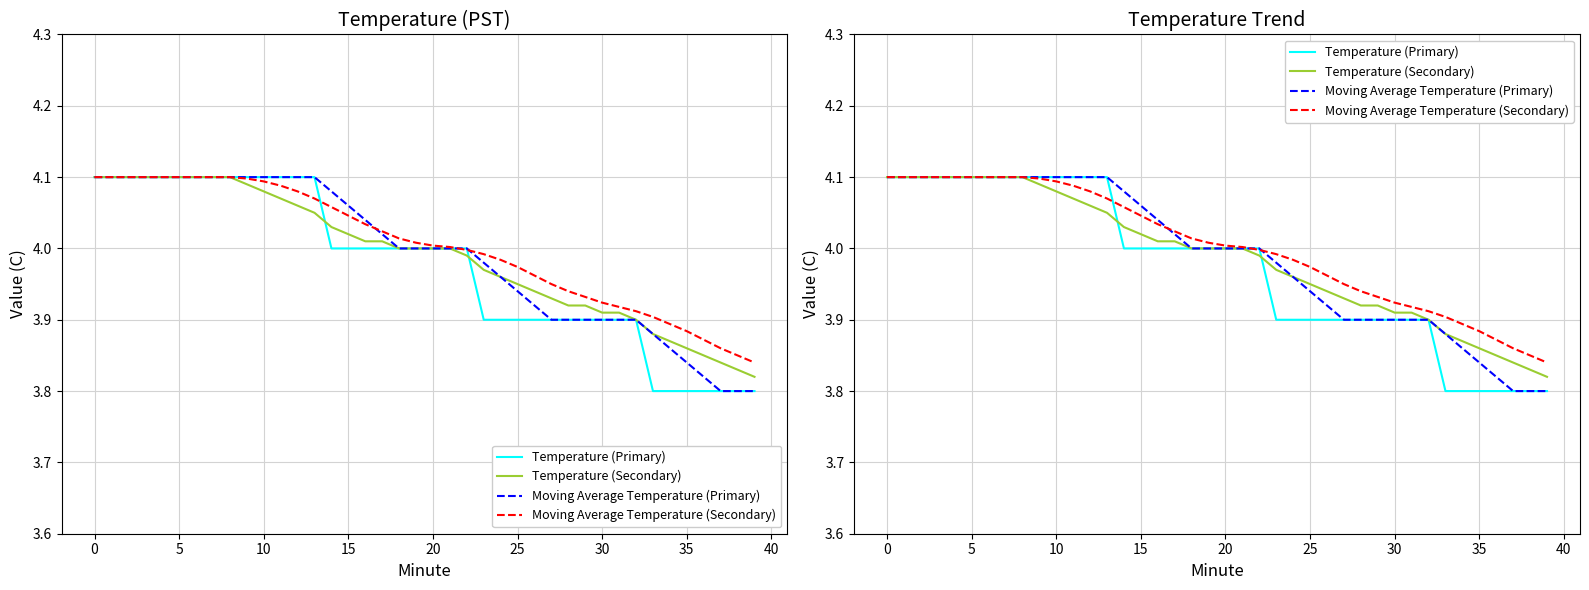

Reading right to left, transcribe all the data shown in this chart.

Temperature (Primary): 3.8	3.8	3.8	3.8	3.8	3.8	3.8	3.9	3.9	3.9	3.9	3.9	3.9	3.9	3.9	3.9	3.9	4.0	4.0	4.0	4.0	4.0	4.0	4.0	4.0	4.0	4.1	4.1	4.1	4.1	4.1	4.1	4.1	4.1	4.1	4.1	4.1	4.1	4.1	4.1
Temperature (Secondary): 3.8	3.8	3.8	3.9	3.9	3.9	3.9	3.9	3.9	3.9	3.9	3.9	3.9	3.9	4.0	4.0	4.0	4.0	4.0	4.0	4.0	4.0	4.0	4.0	4.0	4.0	4.0	4.1	4.1	4.1	4.1	4.1	4.1	4.1	4.1	4.1	4.1	4.1	4.1	4.1
Moving Average Temperature (Primary): 3.8	3.8	3.8	3.8	3.8	3.9	3.9	3.9	3.9	3.9	3.9	3.9	3.9	3.9	3.9	4.0	4.0	4.0	4.0	4.0	4.0	4.0	4.0	4.0	4.1	4.1	4.1	4.1	4.1	4.1	4.1	4.1	4.1	4.1	4.1	4.1	4.1	4.1	4.1	4.1
Moving Average Temperature (Secondary): 3.8	3.9	3.9	3.9	3.9	3.9	3.9	3.9	3.9	3.9	3.9	3.9	4.0	4.0	4.0	4.0	4.0	4.0	4.0	4.0	4.0	4.0	4.0	4.0	4.0	4.1	4.1	4.1	4.1	4.1	4.1	4.1	4.1	4.1	4.1	4.1	4.1	4.1	4.1	4.1